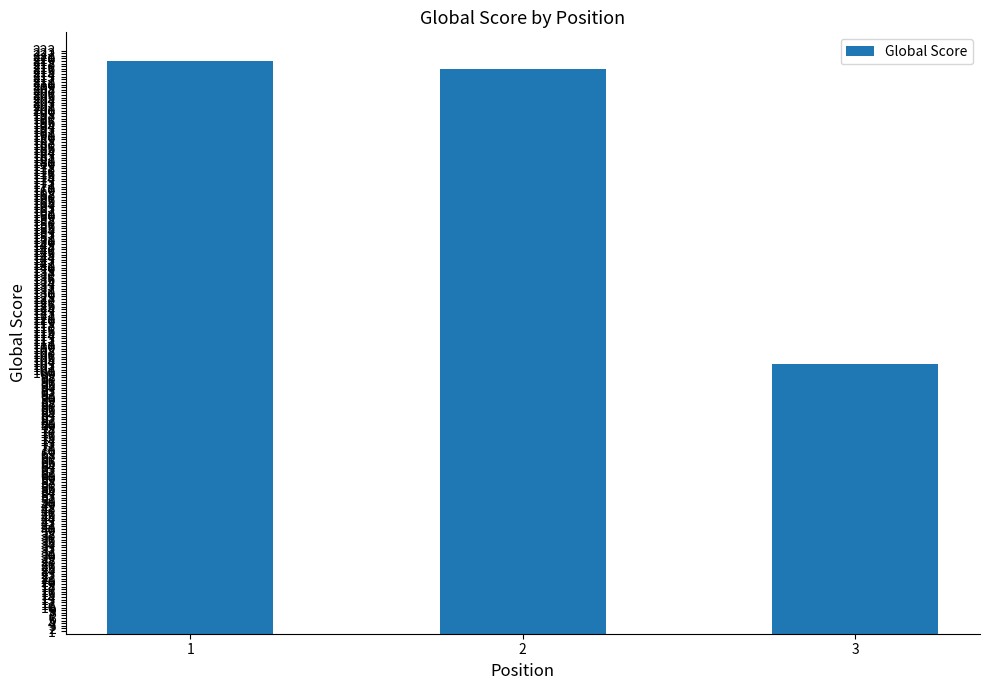

Is it true that the value at 3 is 103?

True